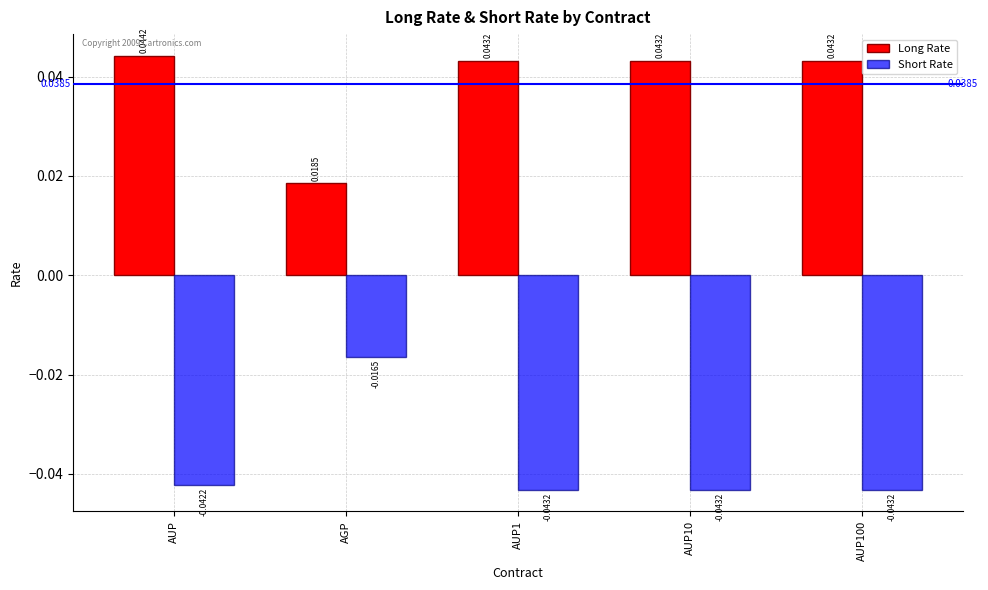

Rank the series at AUP1 from lowest to highest value.

Short Rate, Long Rate